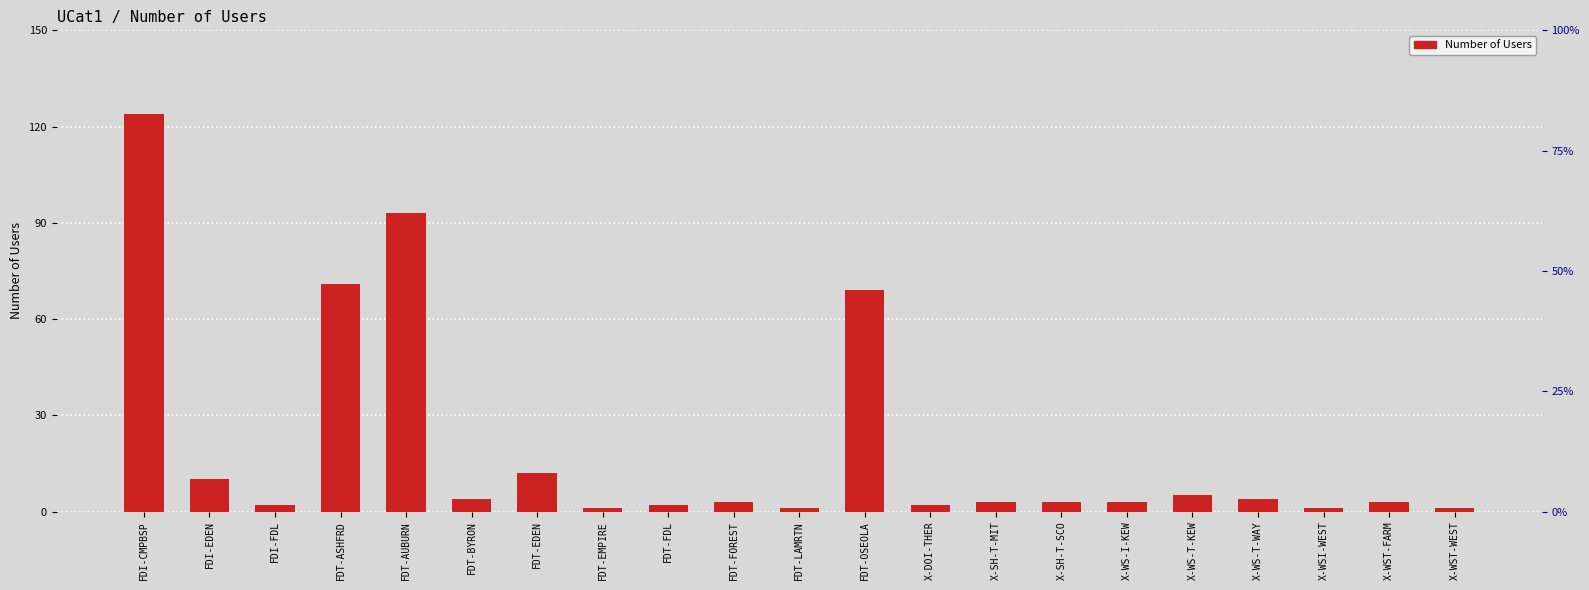

List the labels in order of value, largest first.

FDI-CMPBSP, FDT-AUBURN, FDT-ASHFRD, FDT-OSEOLA, FDT-EDEN, FDI-EDEN, X-WS-T-KEW, FDT-BYRON, X-WS-T-WAY, FDT-FOREST, X-SH-T-MIT, X-SH-T-SCO, X-WS-I-KEW, X-WST-FARM, FDI-FDL, FDT-FDL, X-DOI-THER, FDT-EMPIRE, FDT-LAMRTN, X-WSI-WEST, X-WST-WEST